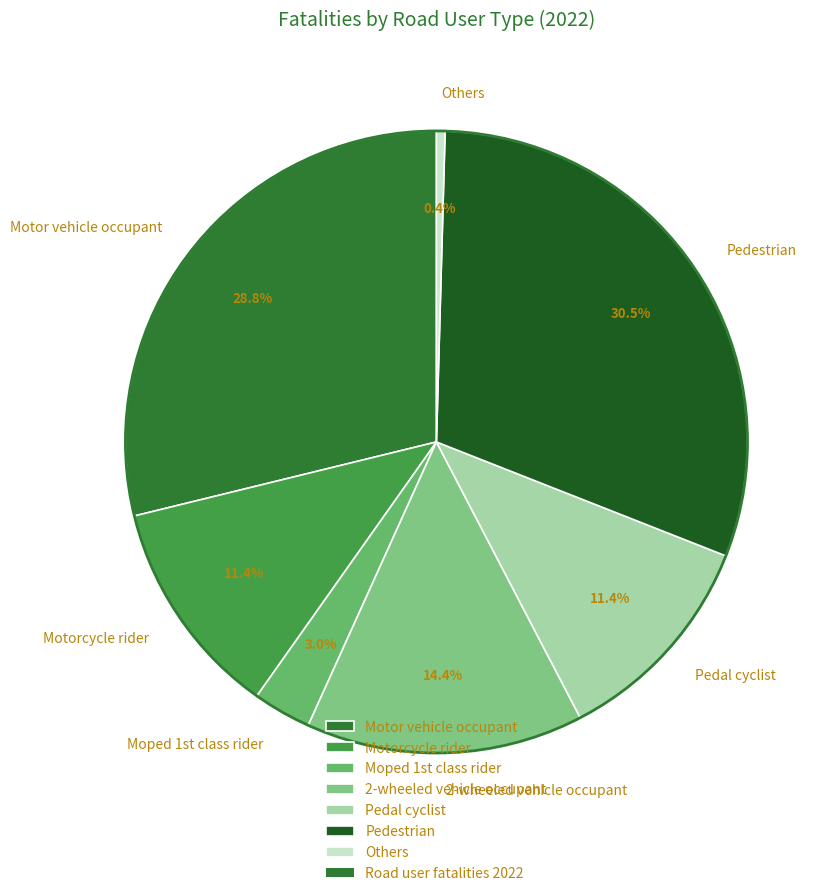

Which slice is the smallest?

Others